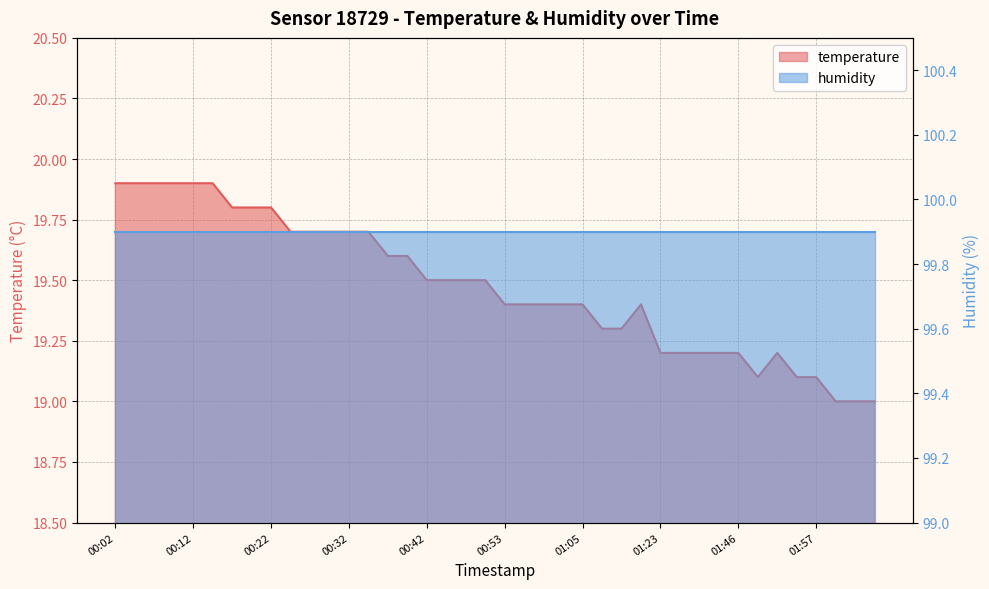

Rank the categories by value from lowest to highest.

01:59, 02:02, 02:05, 01:49, 01:54, 01:57, 01:23, 01:28, 01:31, 01:40, 01:46, 01:51, 01:14, 01:17, 00:53, 00:56, 00:59, 01:02, 01:05, 01:19, 00:42, 00:45, 00:47, 00:50, 00:37, 00:39, 00:24, 00:27, 00:30, 00:32, 00:34, 00:17, 00:20, 00:22, 00:02, 00:05, 00:07, 00:09, 00:12, 00:14